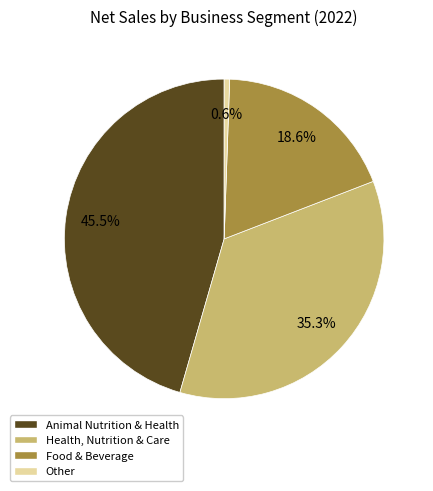

Which category has the smallest portion of the pie?

Other